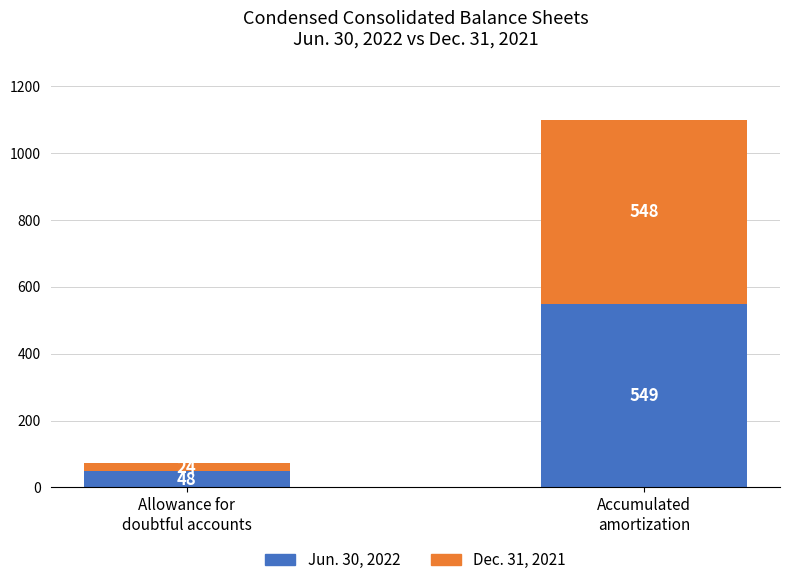

What is the minimum value for Jun. 30, 2022?

48